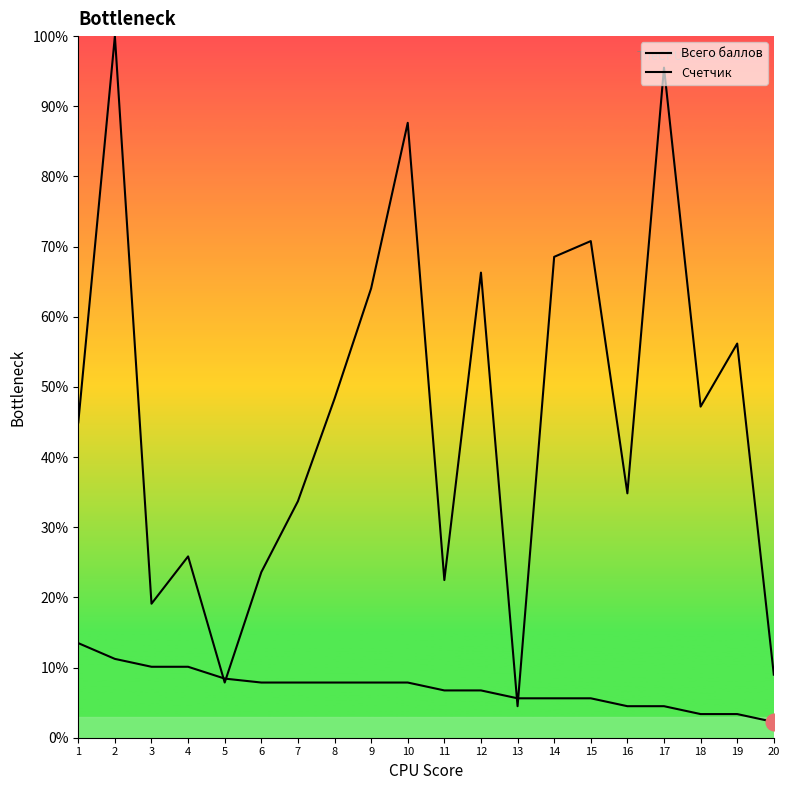

At how many categories does at least one series exceed 12?

17